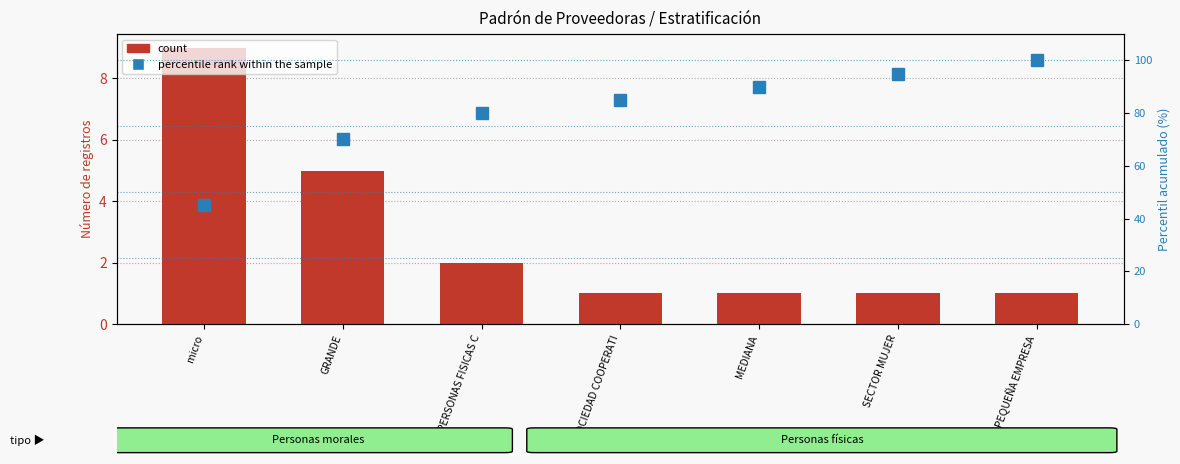

The percentile rank within the sample series shows 23 at PEQUEÑA EMPRESA. True or false?

False